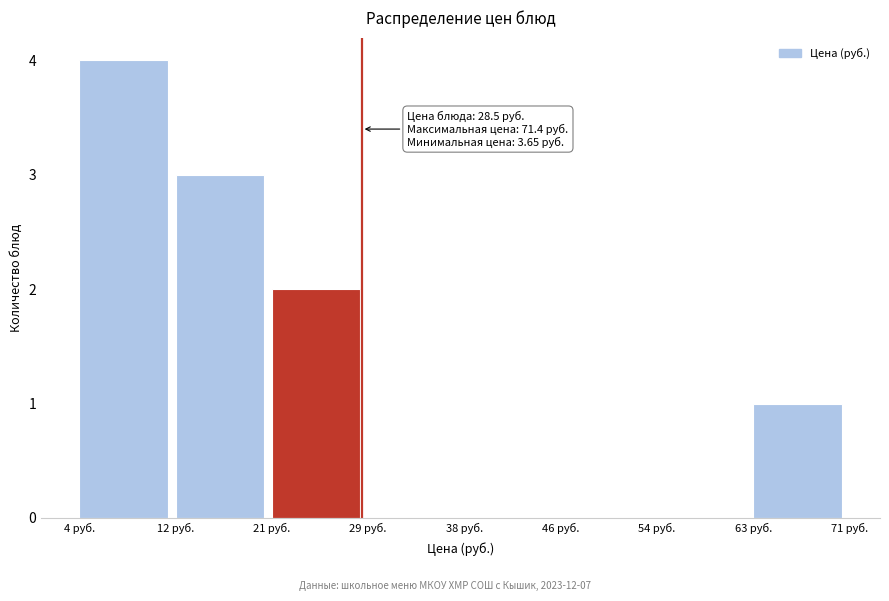

Over which range of the x-axis is the bar tallest?

4 to 12